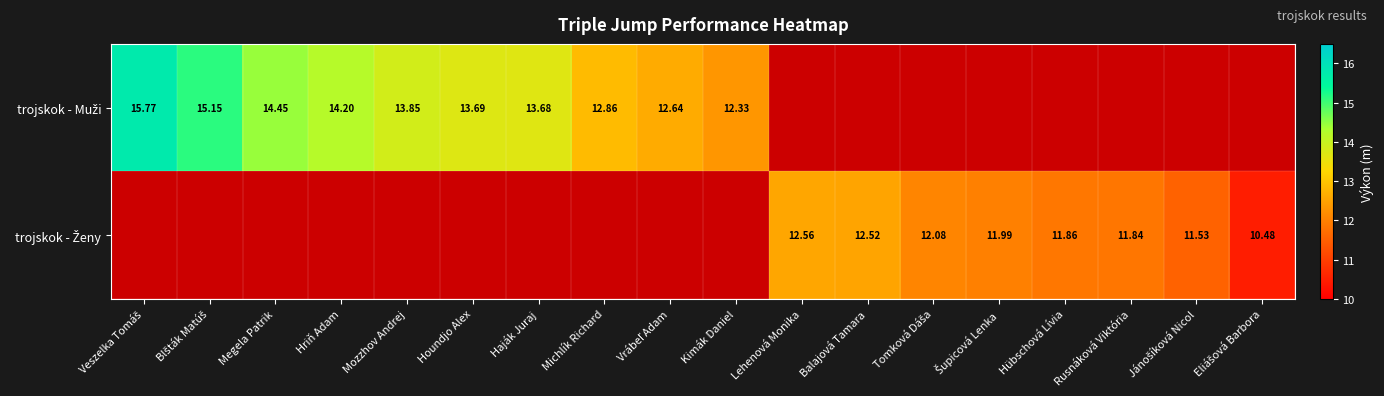

Is the value of trojskok - Muži at Hriň Adam greater than the value of trojskok - Ženy at Jánošíková Nicol?

Yes